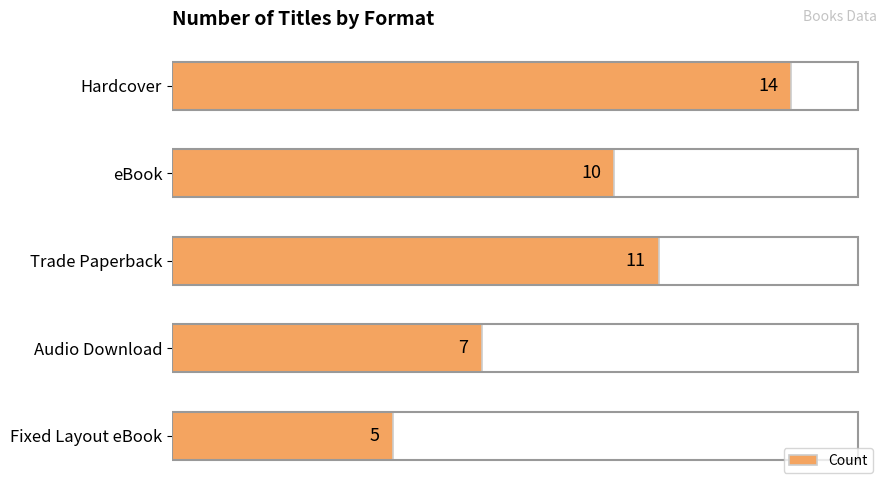

How many bars are there in total?

5